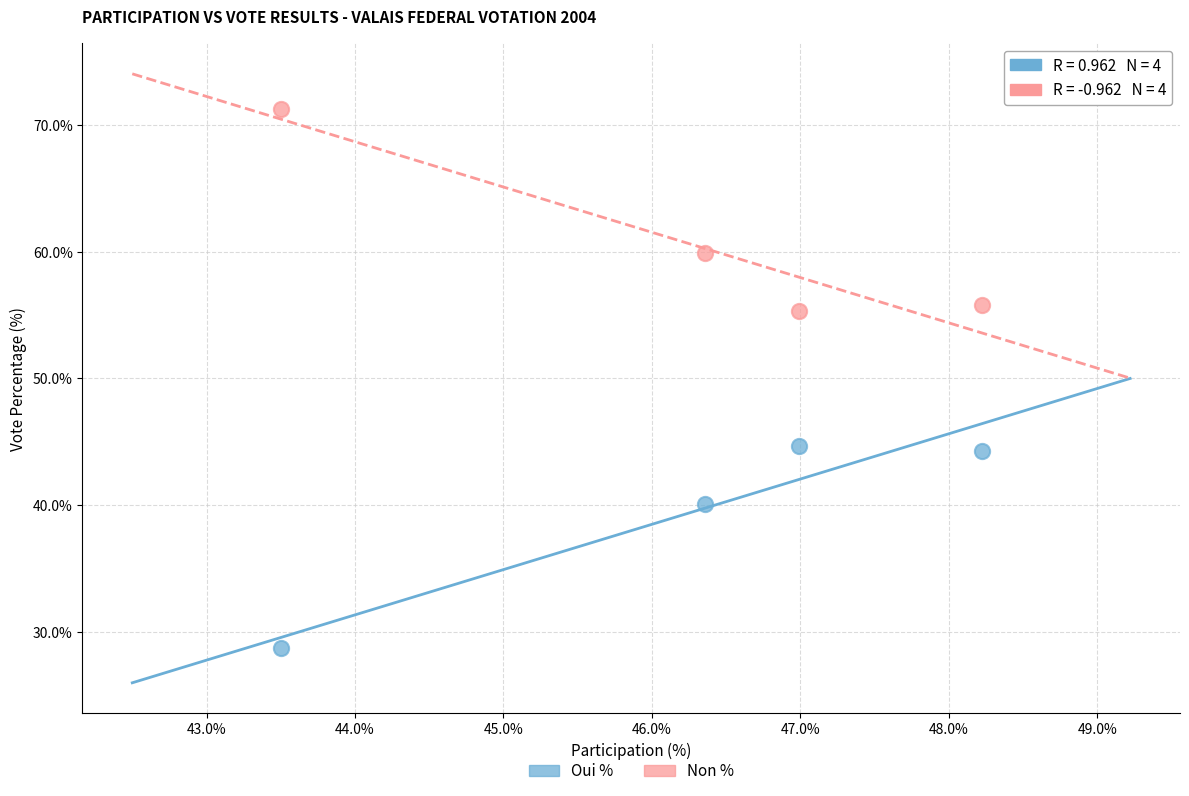

Which series contains the lowest Y value?

Oui %